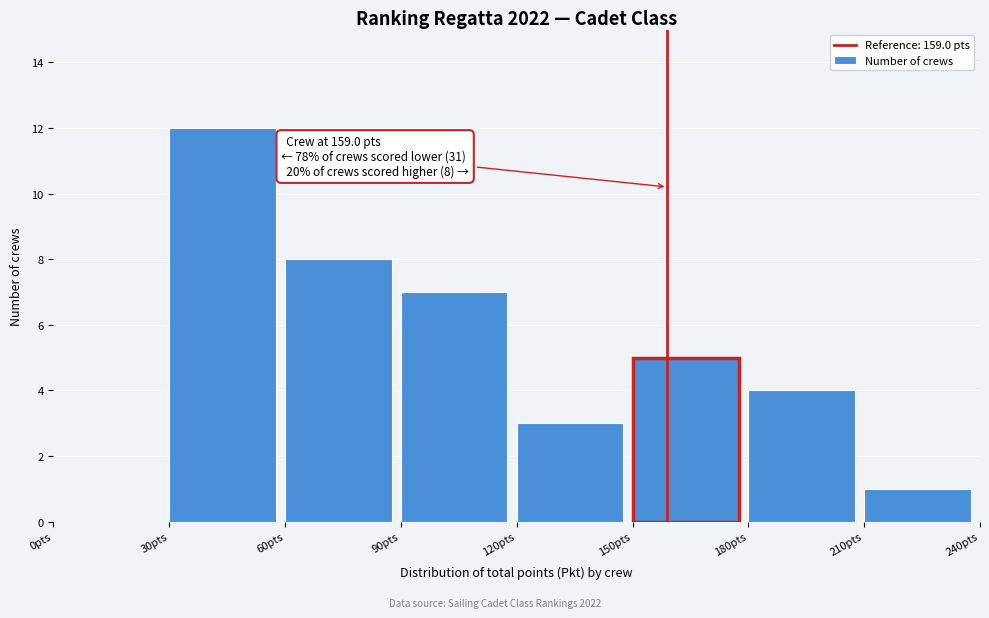

Which range on the x-axis has the tallest bar?

30 to 60